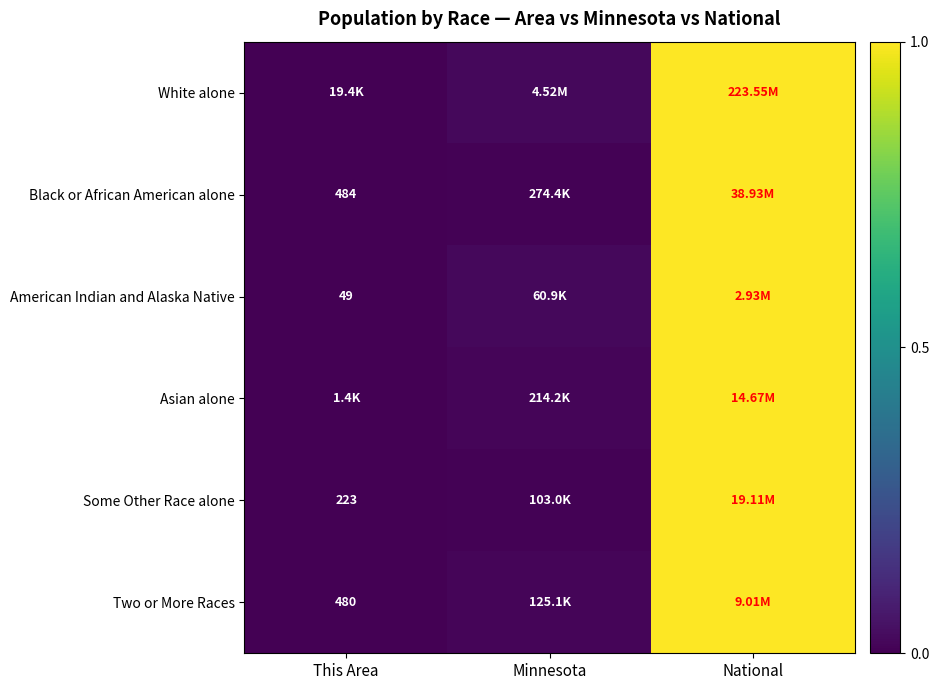

Is the value of Asian alone at National greater than the value of White alone at This Area?

Yes